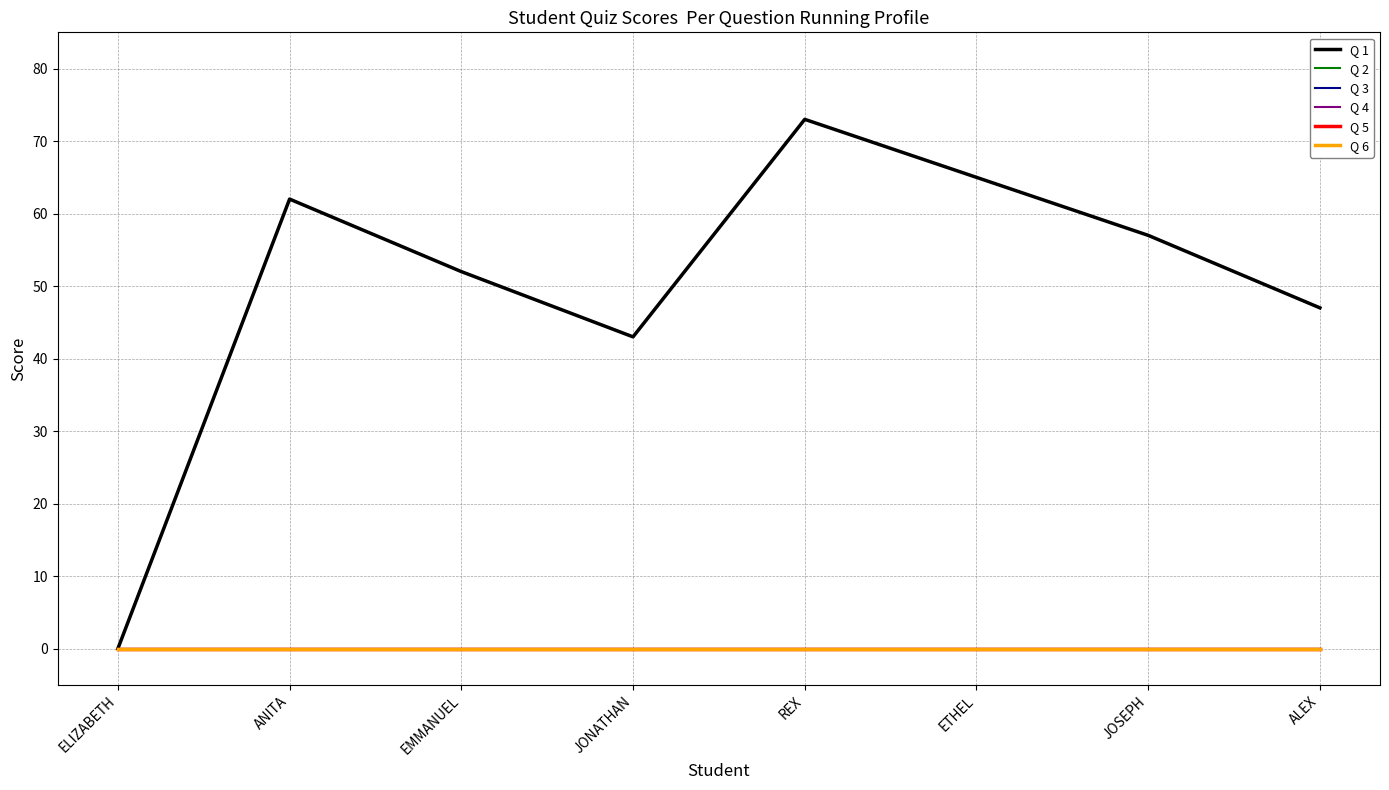

True or false: Q 1 and Q 3 cross at least once.

False